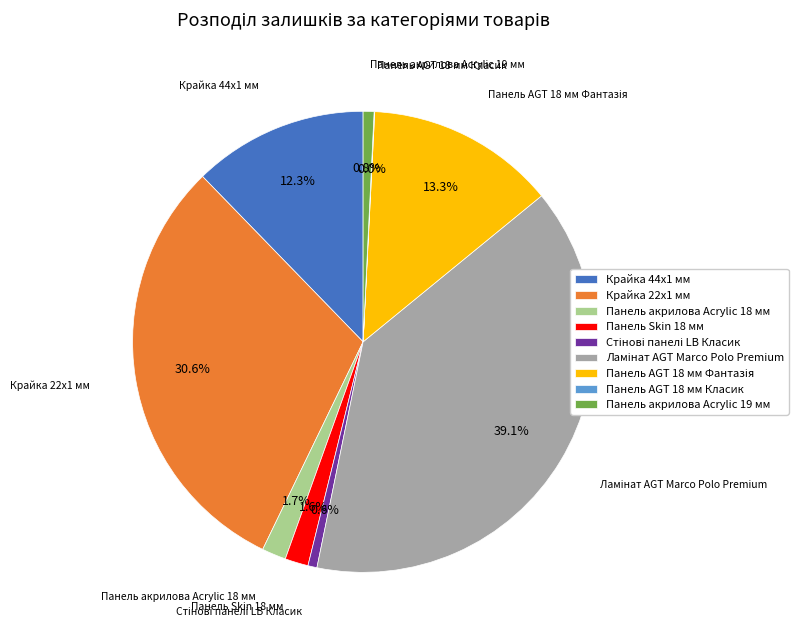

Is there any slice that represents more than half of the pie?

No